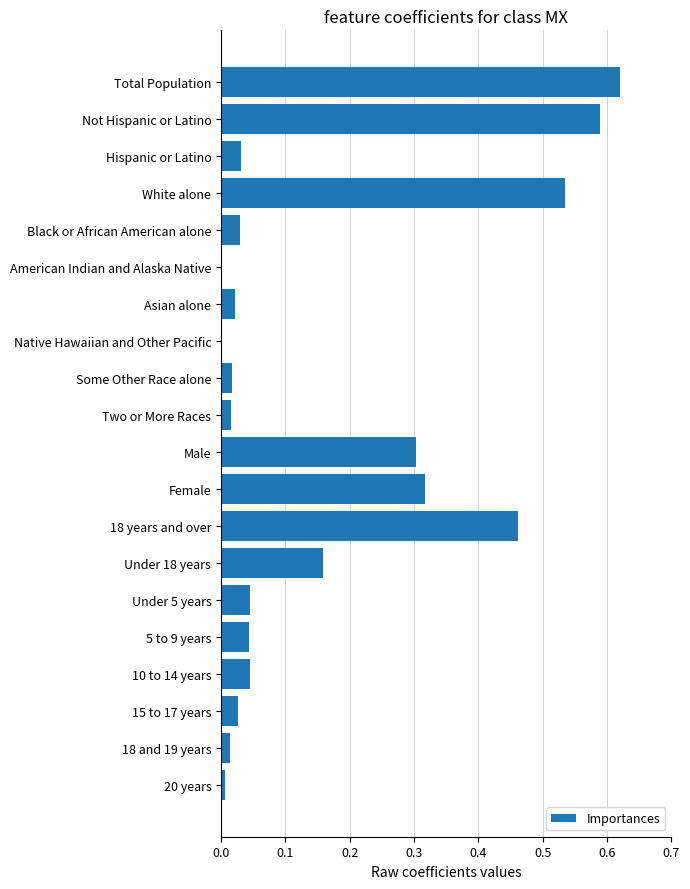

Between 5 to 9 years and 18 and 19 years, which is larger?

5 to 9 years